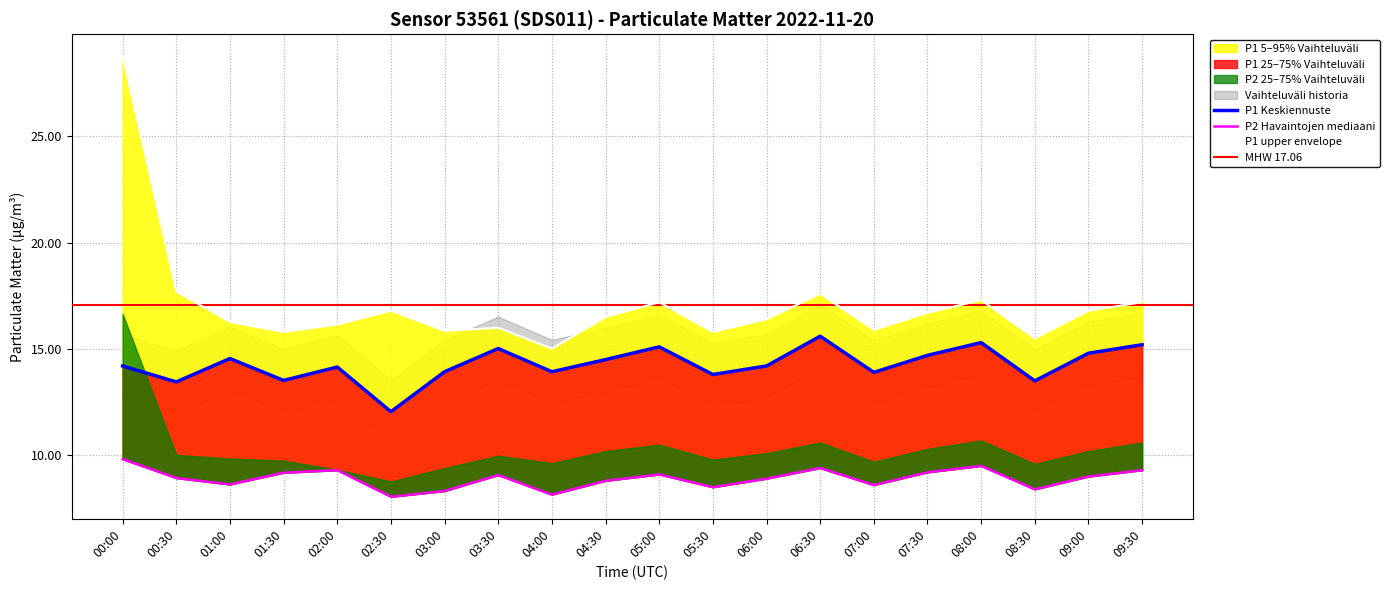

How many lines are shown in the chart?

3